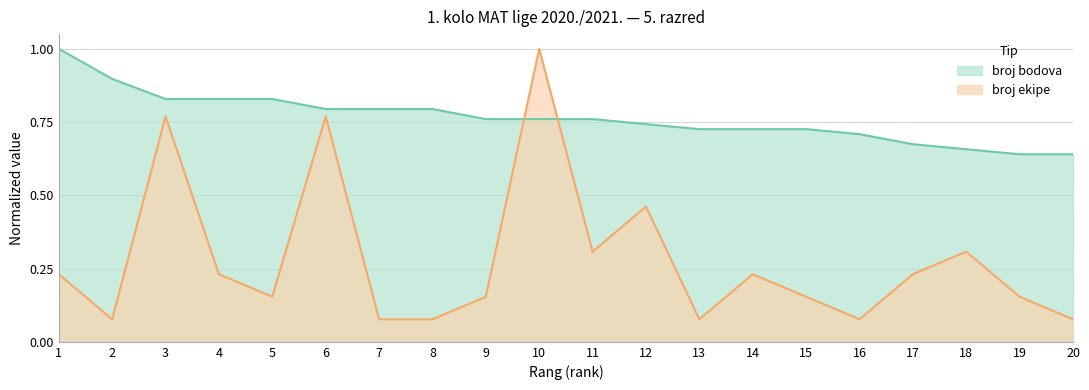

At which category is the sum across all series the highest?

10